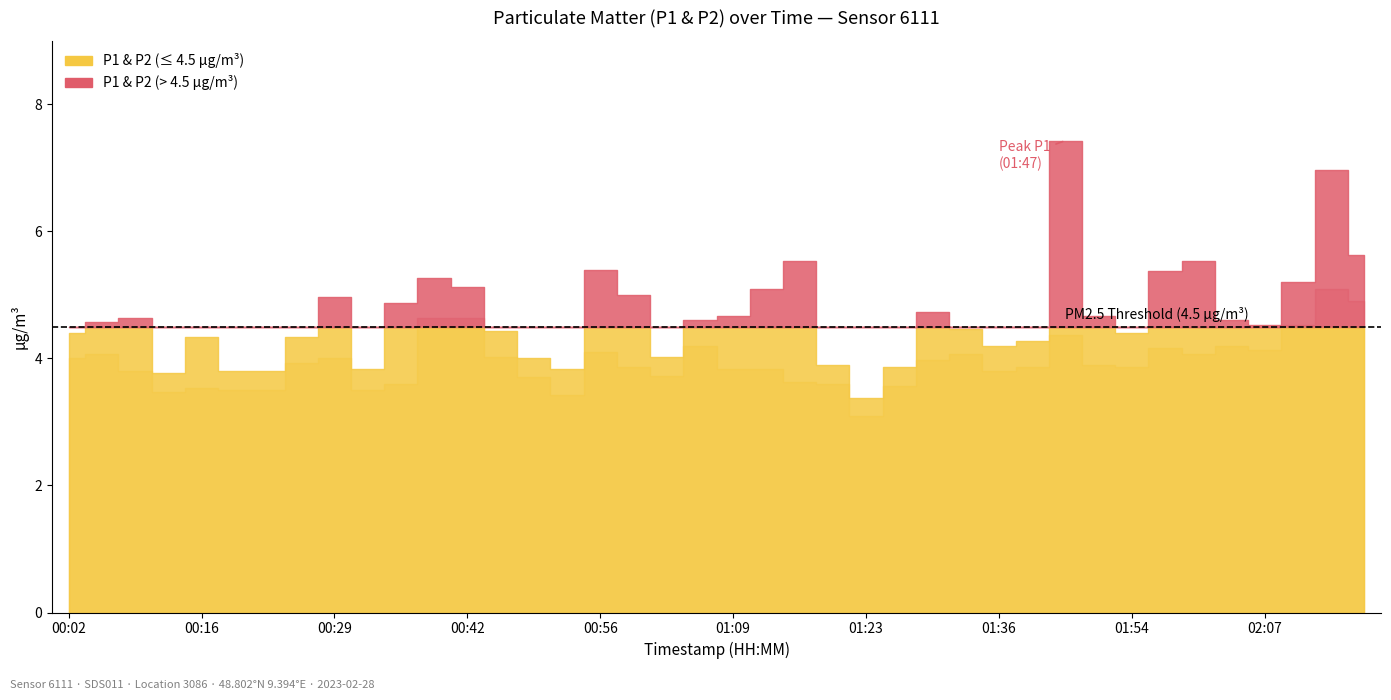

How many lines are shown in the chart?

2